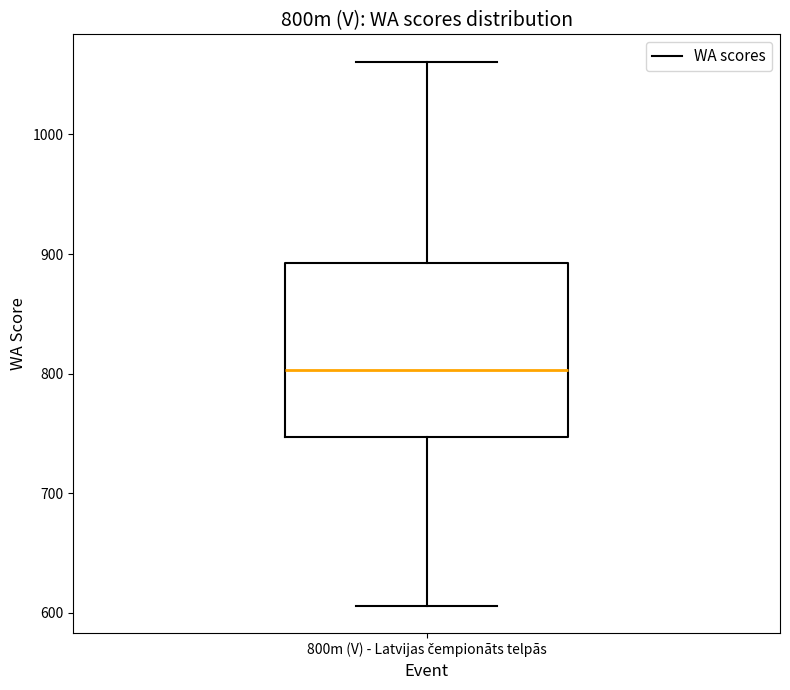

Transcribe this box plot: give where the median line is, the range the box spans, and where the two whiskers end, as read against the y-axis. The values are not printed on the chart, so give them approximately, as read against the axis.

median 800, box 750 to 890, whiskers 610 to 1060